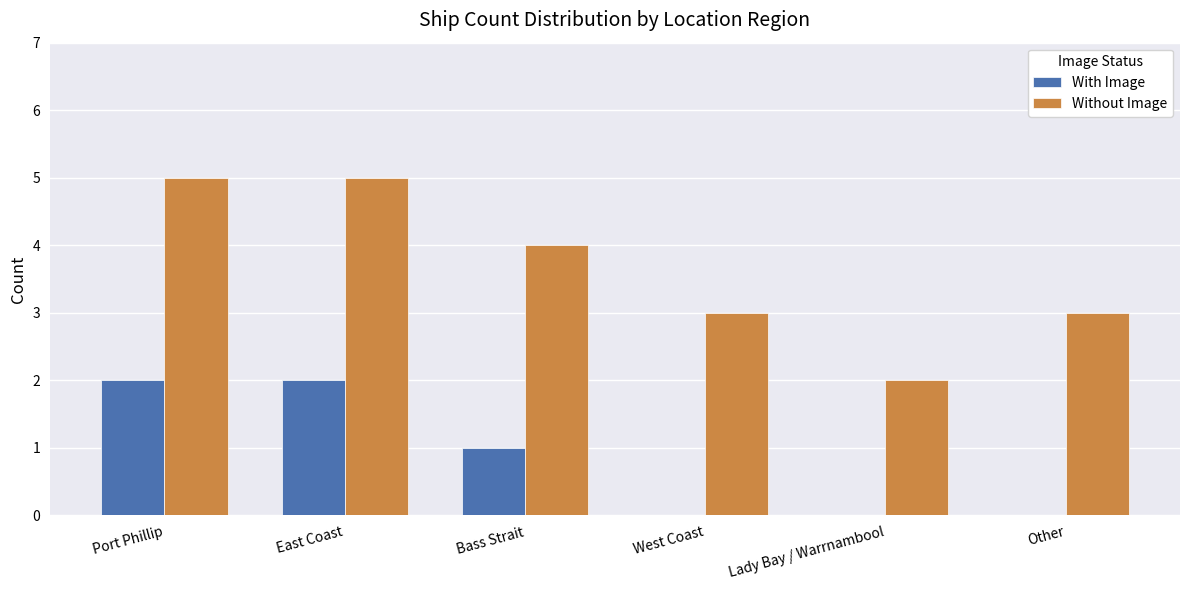

What are all the series names shown in the legend?

With Image, Without Image